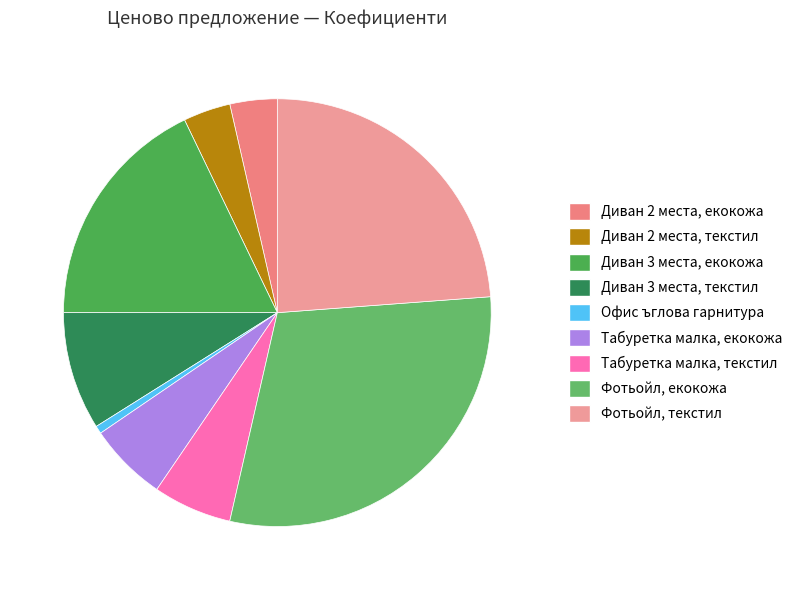

Combined, what portion of the pie is Диван 3 места, текстил and Табуретка малка, текстил?

14.9%